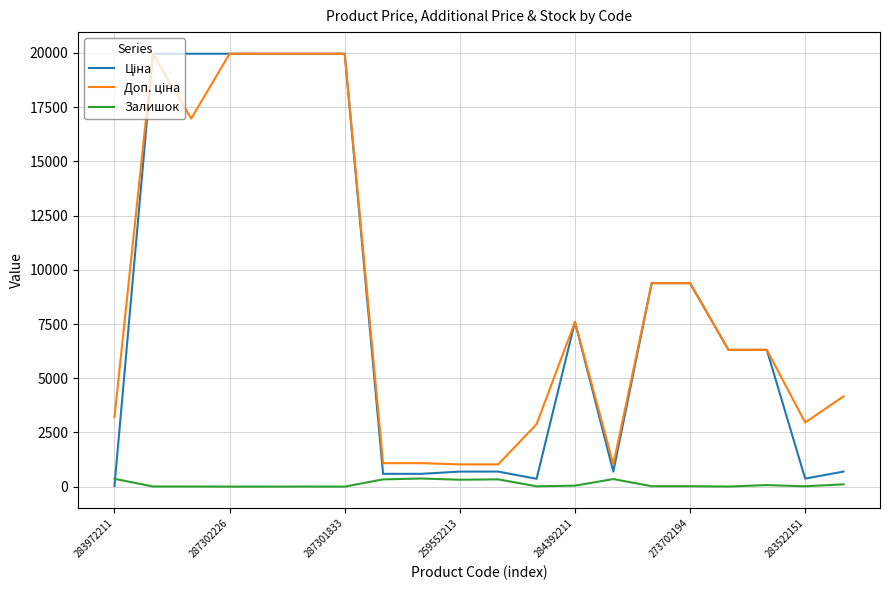

What is the greatest value displayed?

19964.2